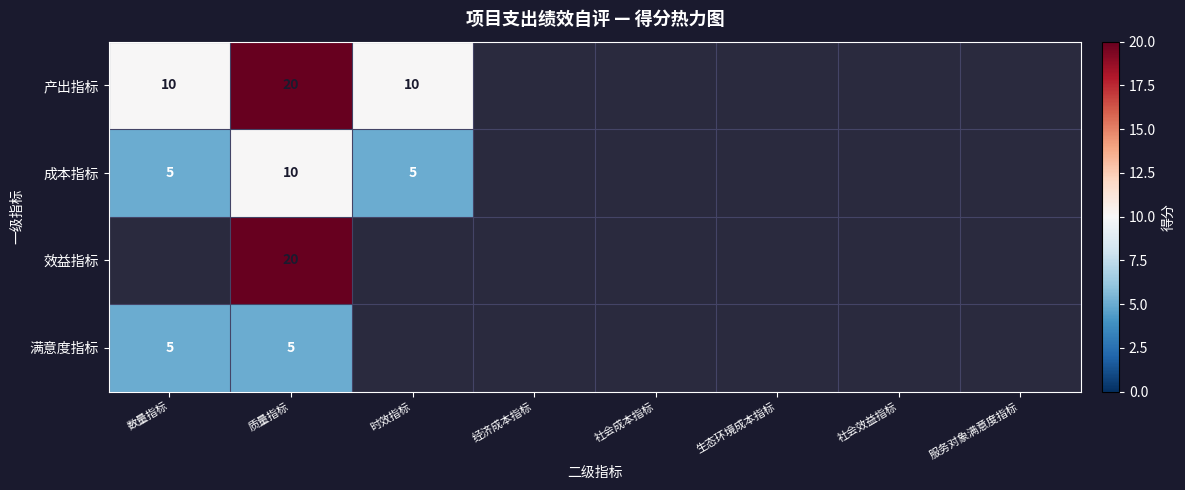

What is the total value across all series at 质量指标?

55